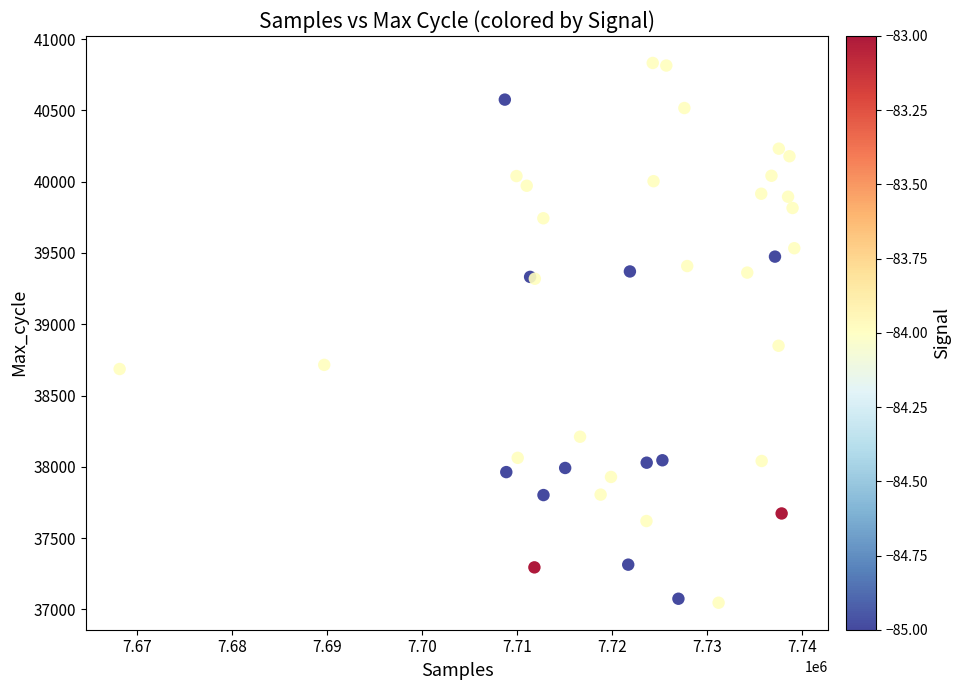

What Y value in the scatter plot is closest to 38939?

38849